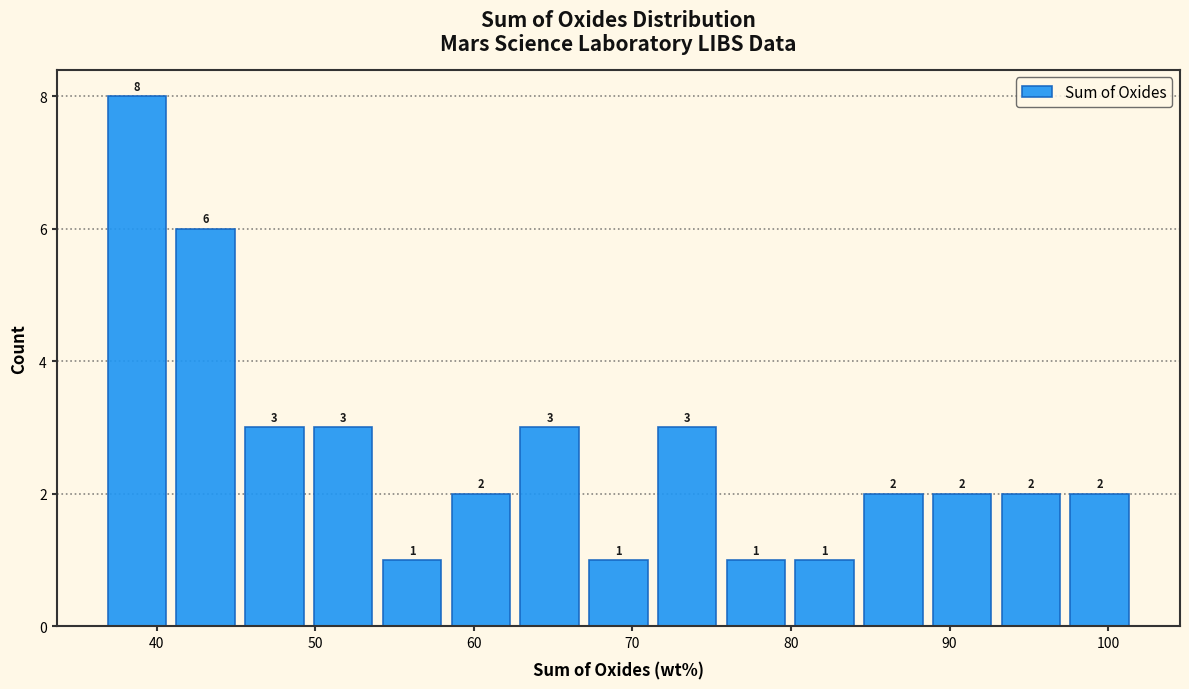

Reading left to right, list every bar in this chart as the range it spans on the x-axis followed by its height. The bar edges are not printed on the chart, so give them approximately, as read against the axis.

37 to 41: 8
41 to 45: 6
45 to 50: 3
50 to 54: 3
54 to 58: 1
58 to 63: 2
63 to 67: 3
67 to 71: 1
71 to 76: 3
76 to 80: 1
80 to 84: 1
84 to 89: 2
89 to 93: 2
93 to 97: 2
97 to 102: 2